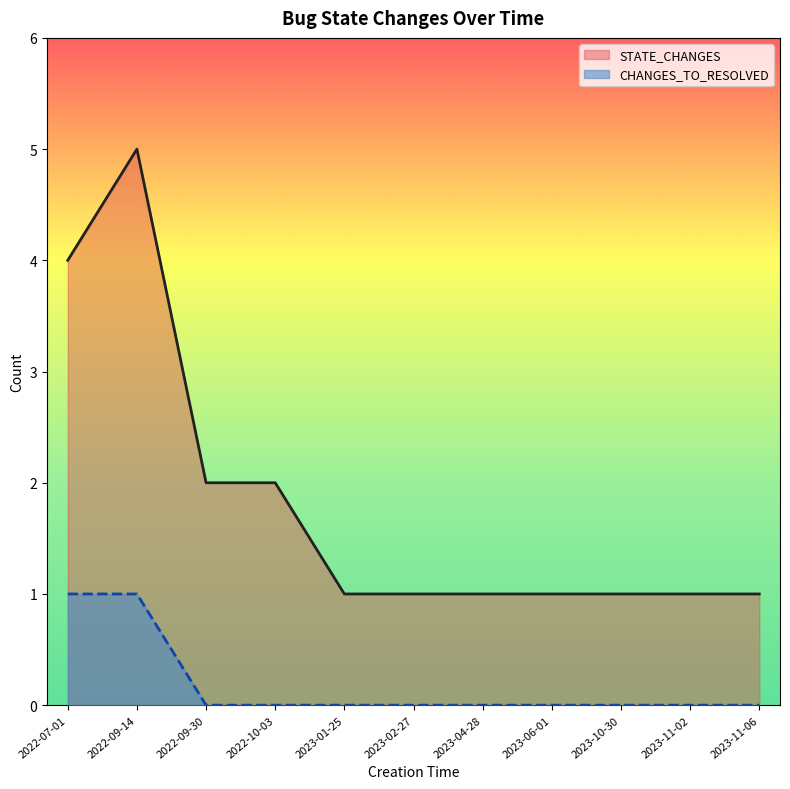

Between 2022-09-14 and 2023-06-01, which series saw the biggest shift?

STATE_CHANGES